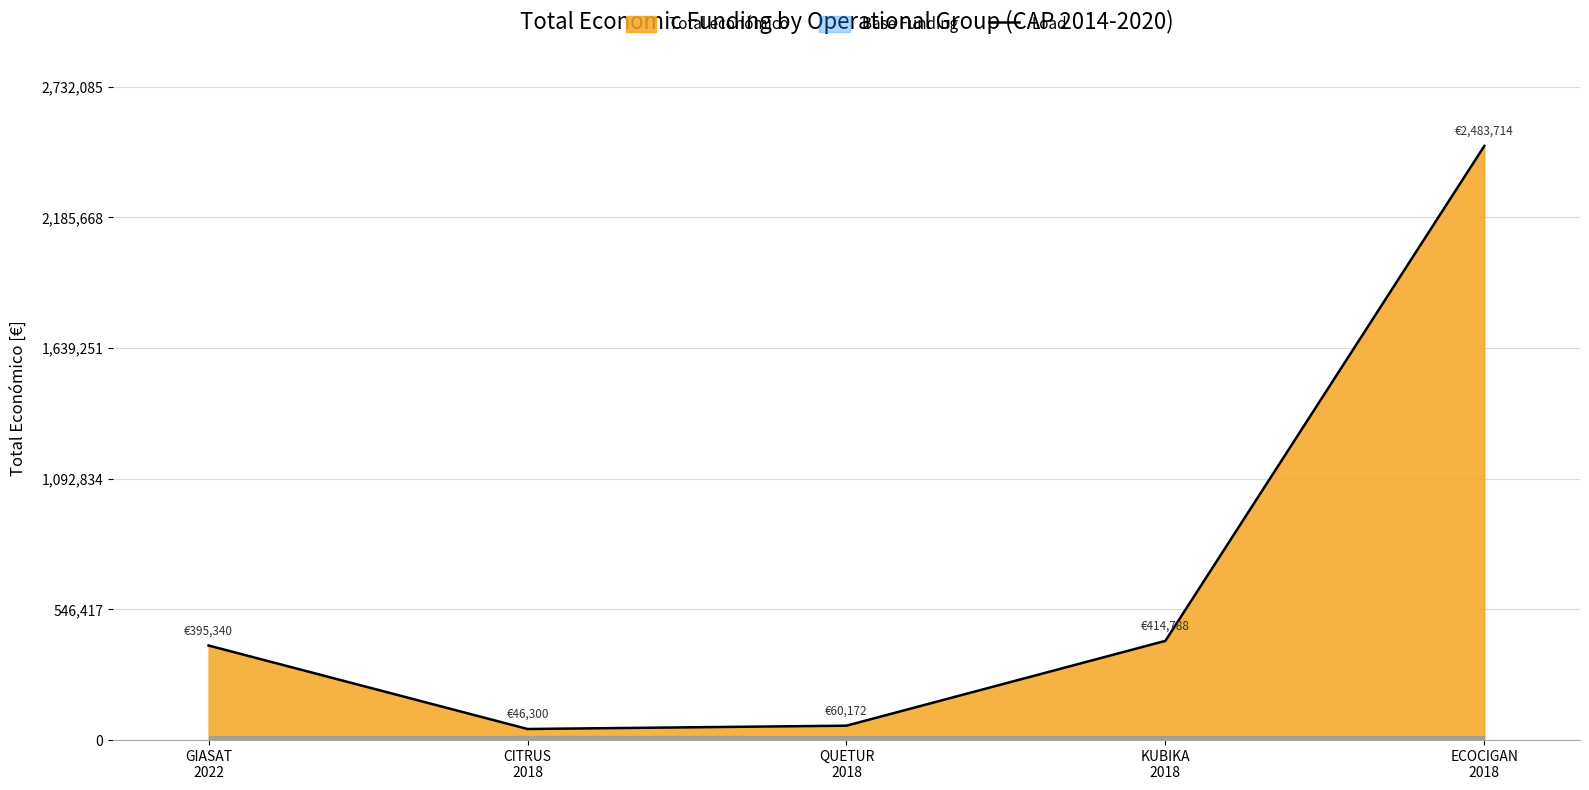

Reading right to left, extract all data points from this chart.

2483714	414788	60172	46300	395340